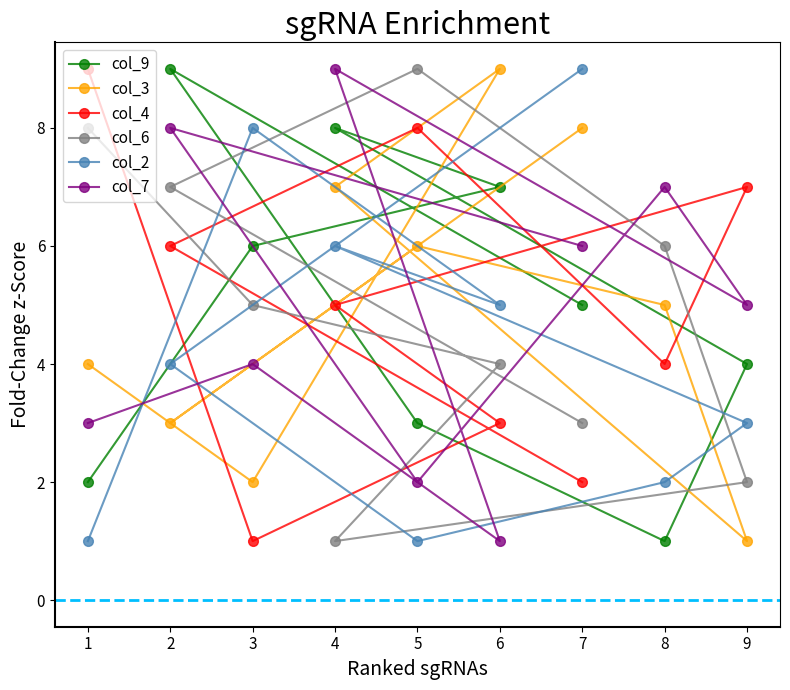

Does the chart display data point markers on the line(s)?

Yes